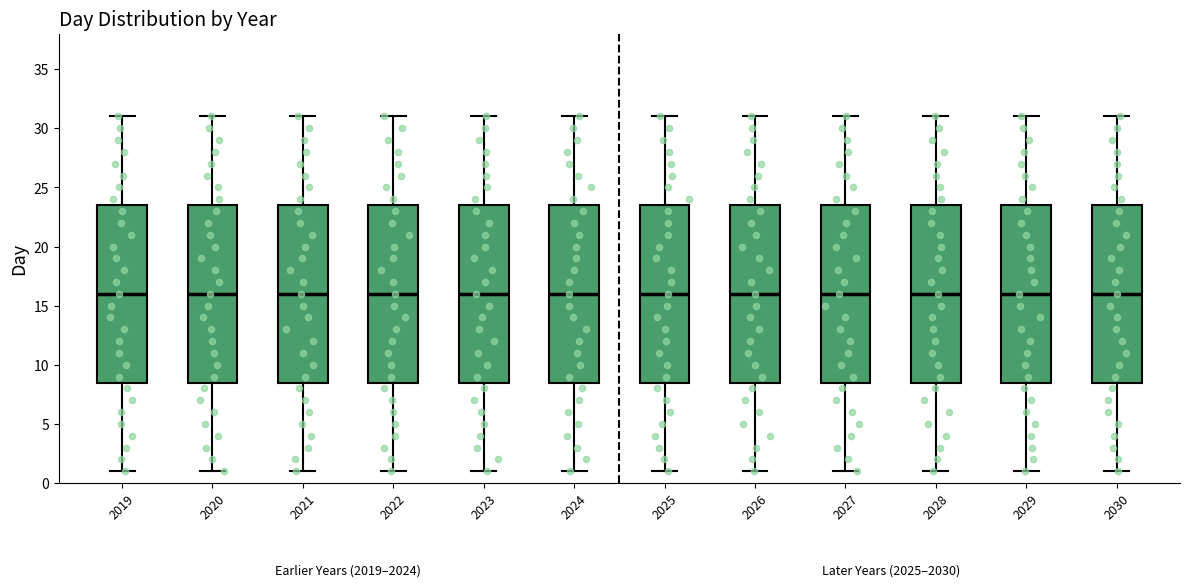

Reading left to right, read every box against the y-axis: the position of its median line, the range the box covers, and the ends of its whiskers. The values are not printed on the chart, so give them approximately, as read against the axis.

2019: median 16.0, box 8.5 to 23.5, whiskers 1.0 to 31.0
2020: median 16.0, box 8.5 to 23.5, whiskers 1.0 to 31.0
2021: median 16.0, box 8.5 to 23.5, whiskers 1.0 to 31.0
2022: median 16.0, box 8.5 to 23.5, whiskers 1.0 to 31.0
2023: median 16.0, box 8.5 to 23.5, whiskers 1.0 to 31.0
2024: median 16.0, box 8.5 to 23.5, whiskers 1.0 to 31.0
2025: median 16.0, box 8.5 to 23.5, whiskers 1.0 to 31.0
2026: median 16.0, box 8.5 to 23.5, whiskers 1.0 to 31.0
2027: median 16.0, box 8.5 to 23.5, whiskers 1.0 to 31.0
2028: median 16.0, box 8.5 to 23.5, whiskers 1.0 to 31.0
2029: median 16.0, box 8.5 to 23.5, whiskers 1.0 to 31.0
2030: median 16.0, box 8.5 to 23.5, whiskers 1.0 to 31.0